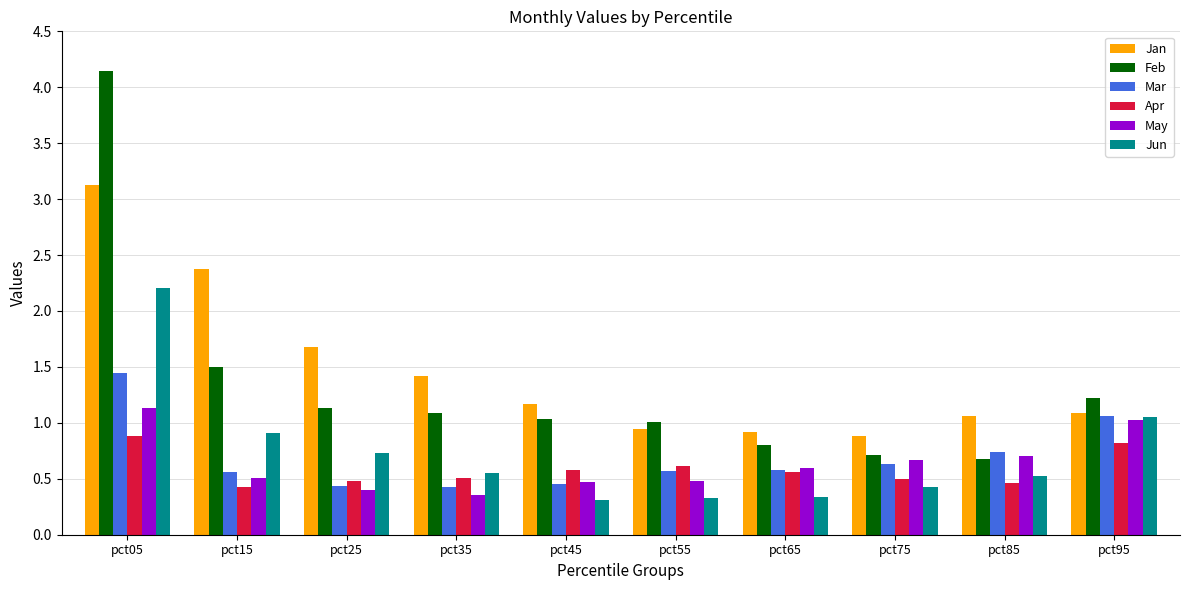

What is the difference between the maximum and second lowest values in the Mar series?

1.0